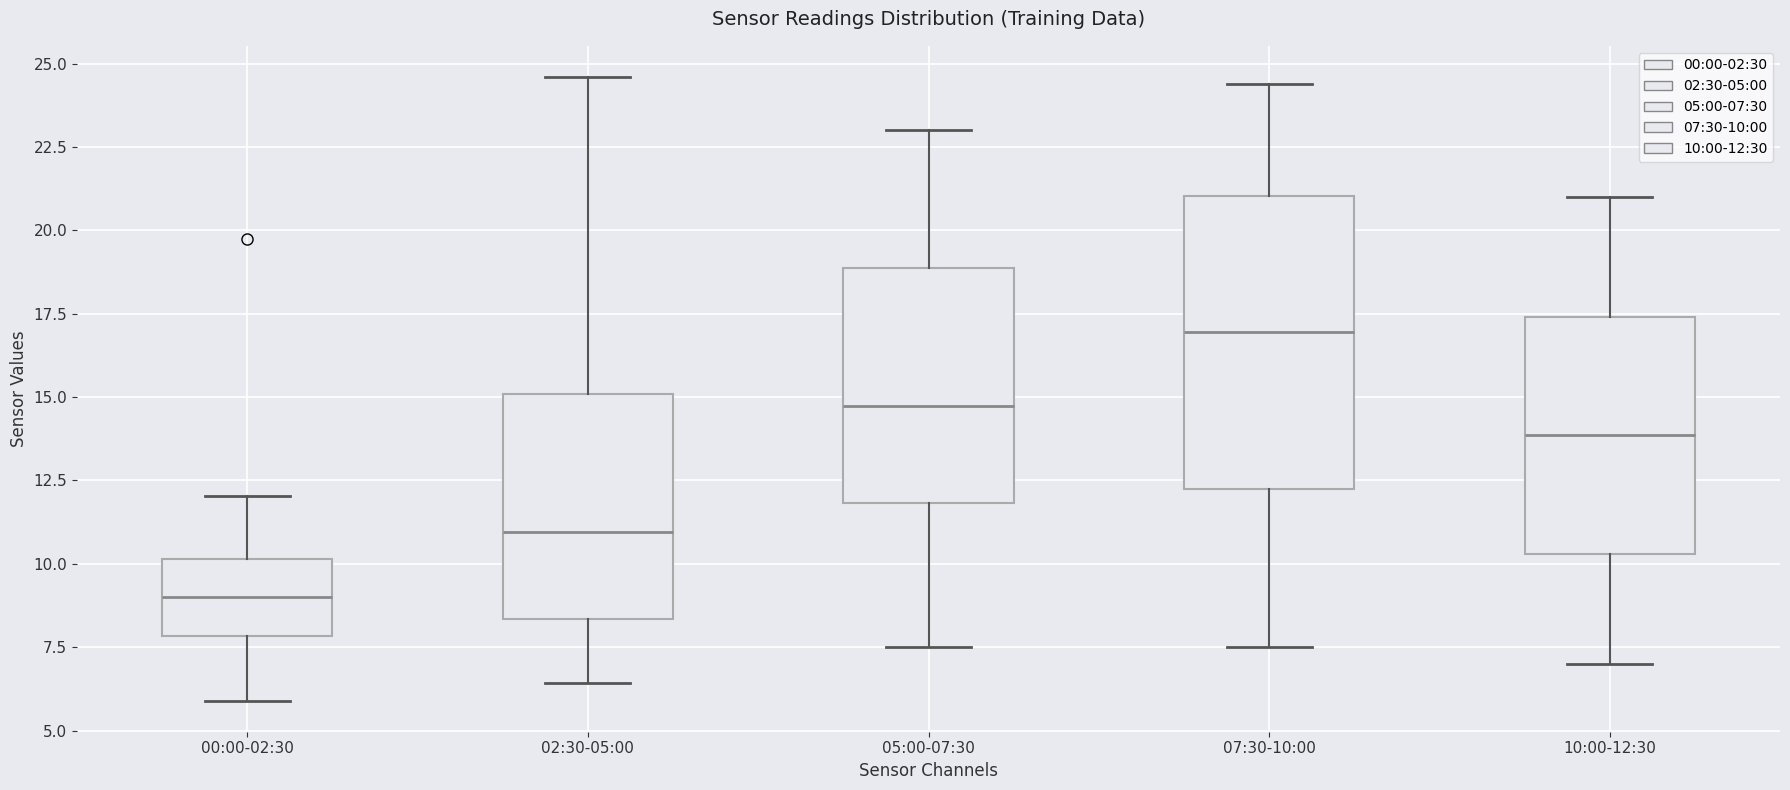

Which box has the highest median line?

07:30-10:00